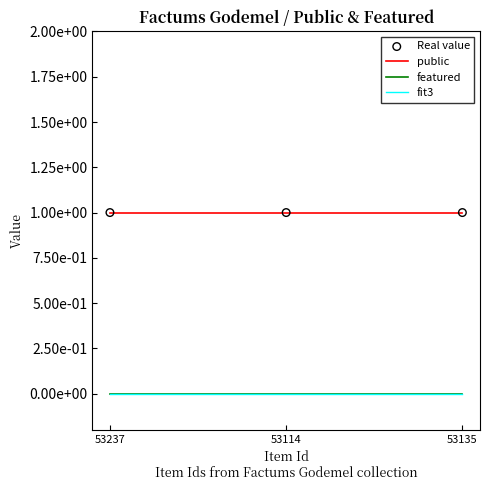

What are all the series names shown in the legend?

public, featured, fit3, Real value